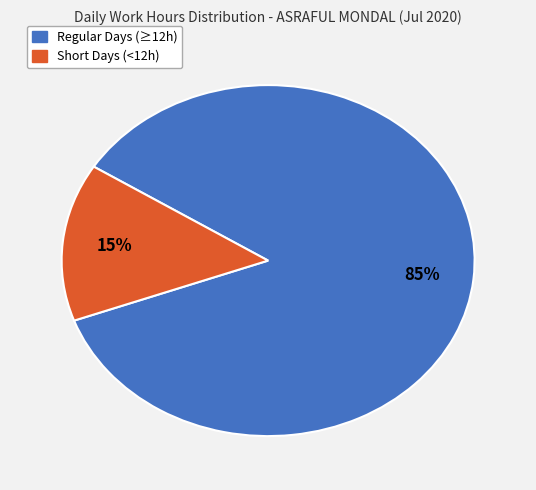

To the nearest percent, what is the average slice percentage?

50%